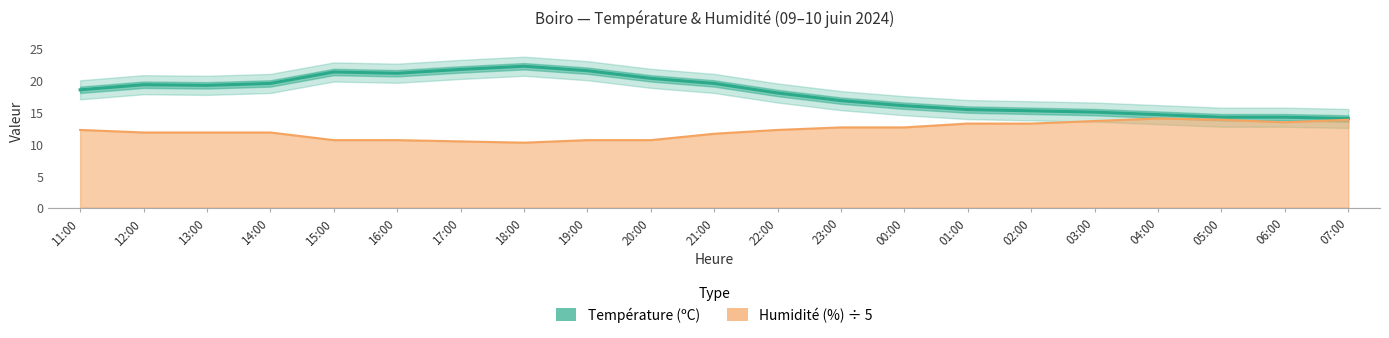

True or false: the data shows 19.5 at 05:00.

False